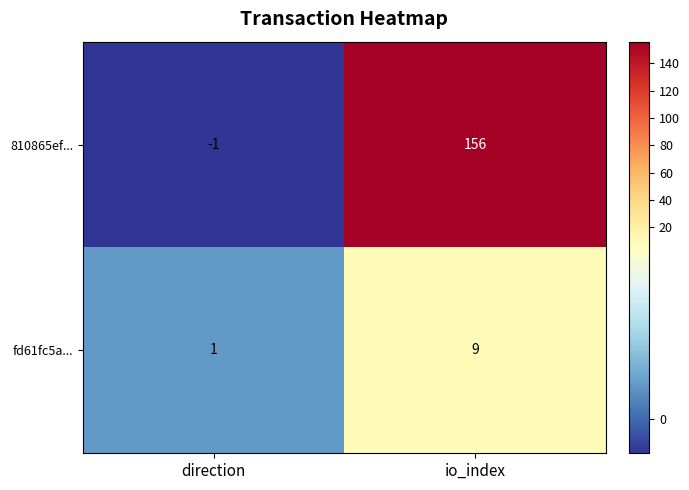

At which category is the sum across all series the highest?

io_index